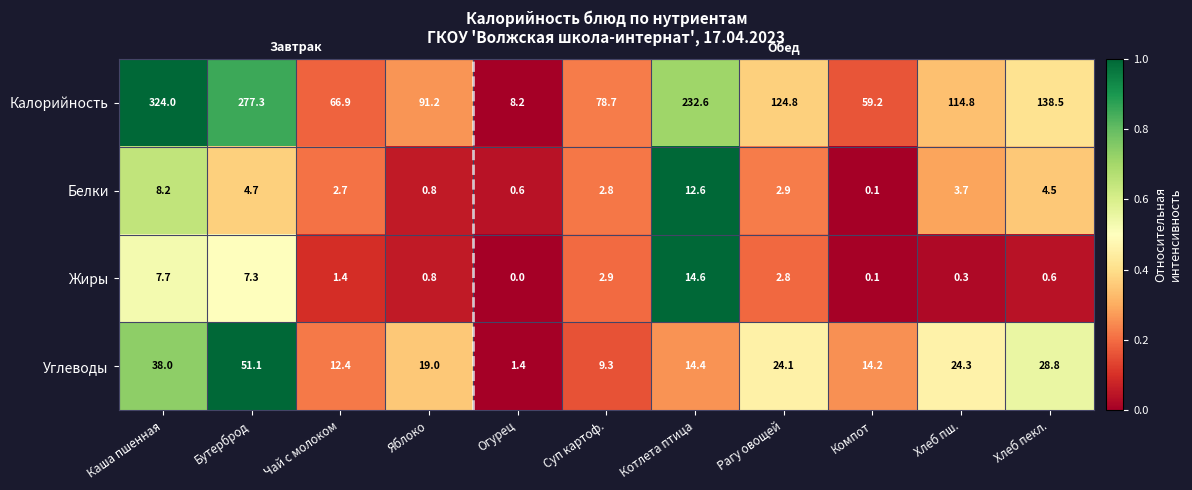

The Углеводы series shows 24.1 at Рагу овощей. True or false?

True